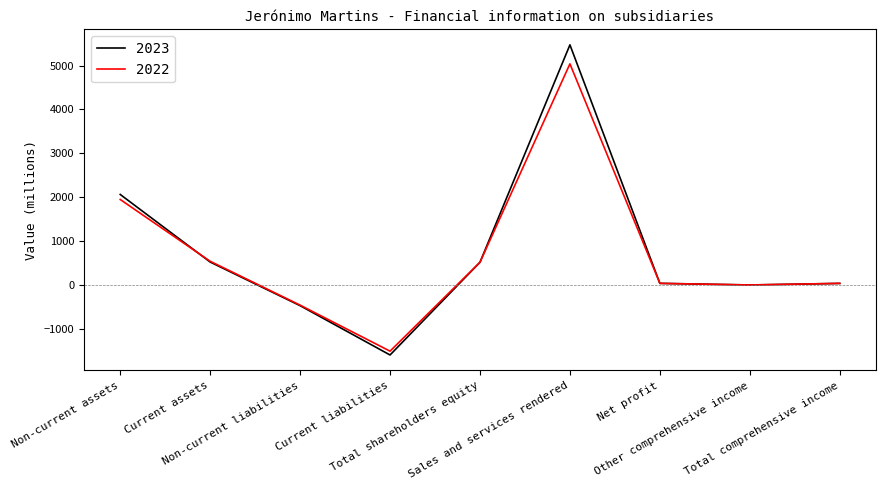

List the series in order of their peak value, highest first.

2023, 2022